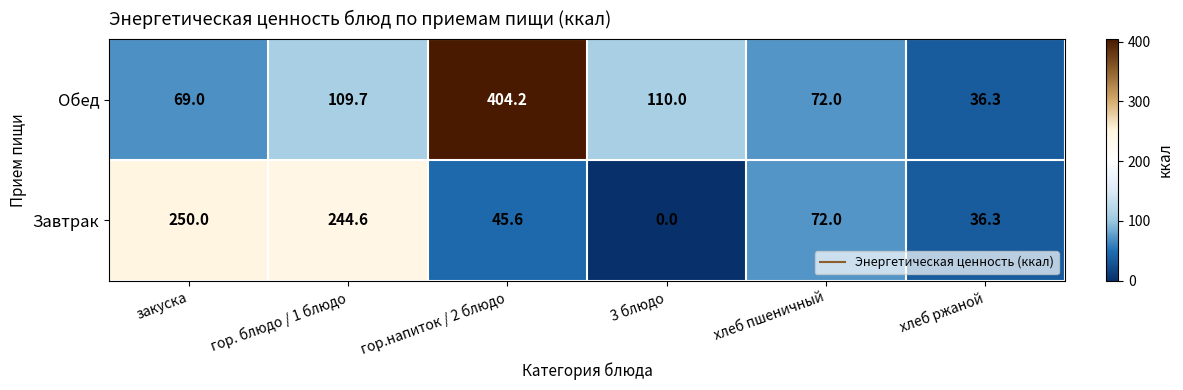

At how many categories does at least one series exceed 339?

1